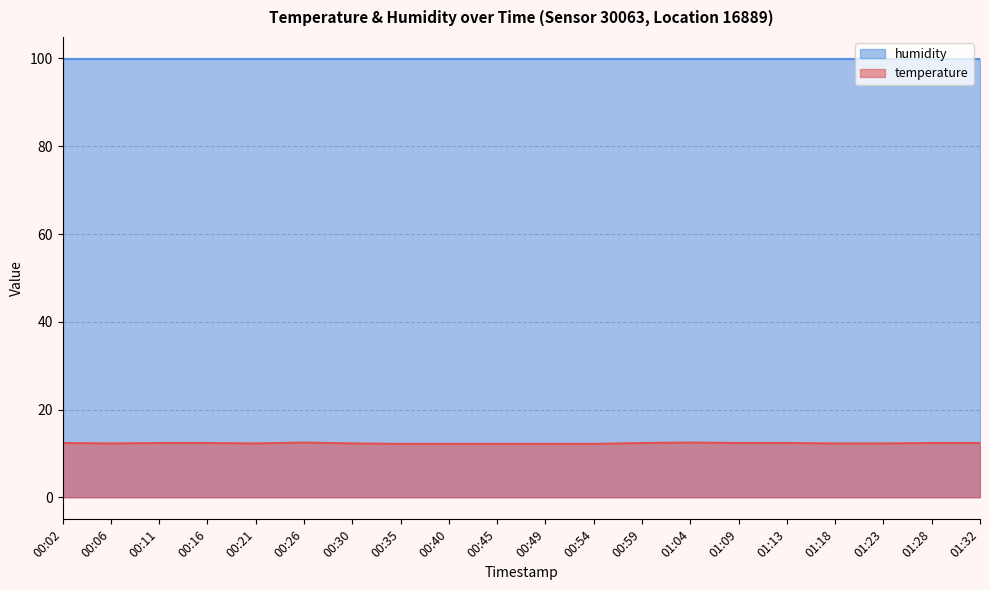

How many points are lower than both their immediate neighbors (excluding endpoints)?

2